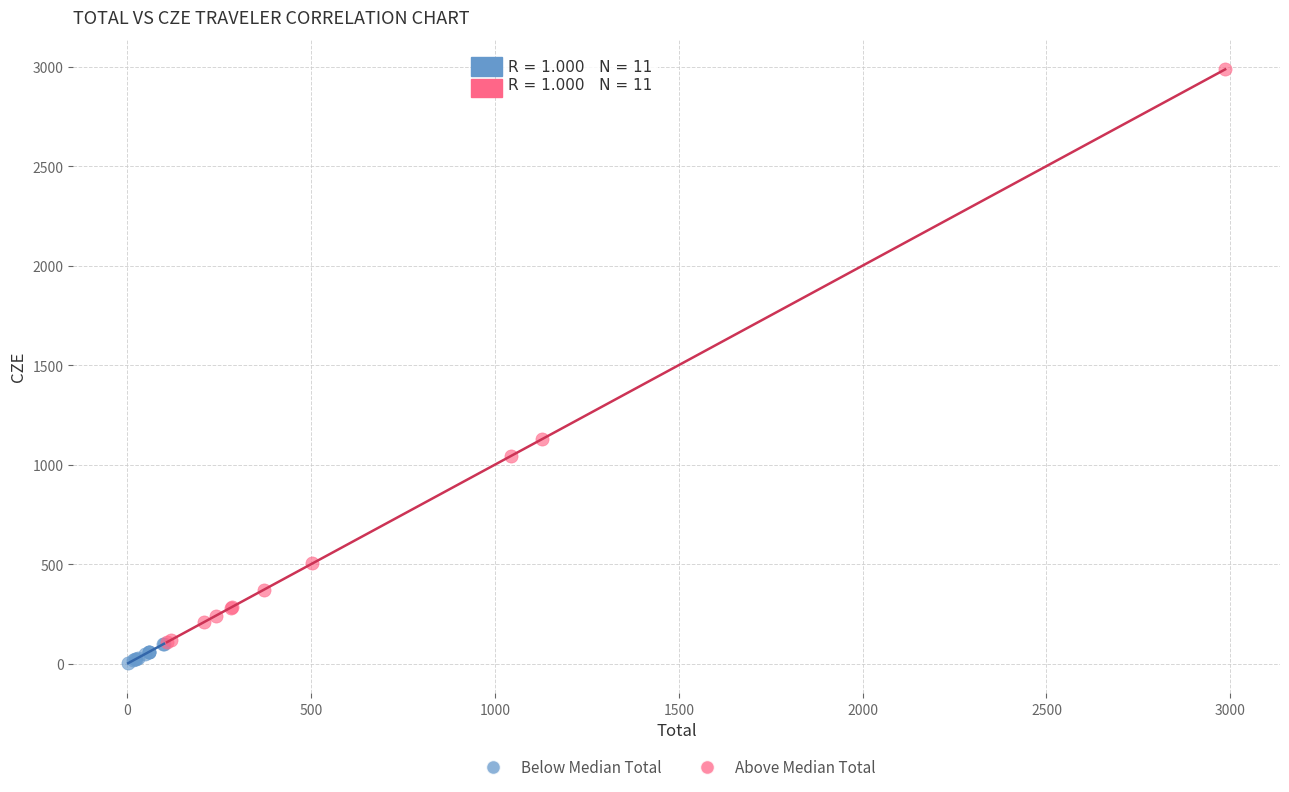

What are all the series names shown in the legend?

Below Median Total, Above Median Total